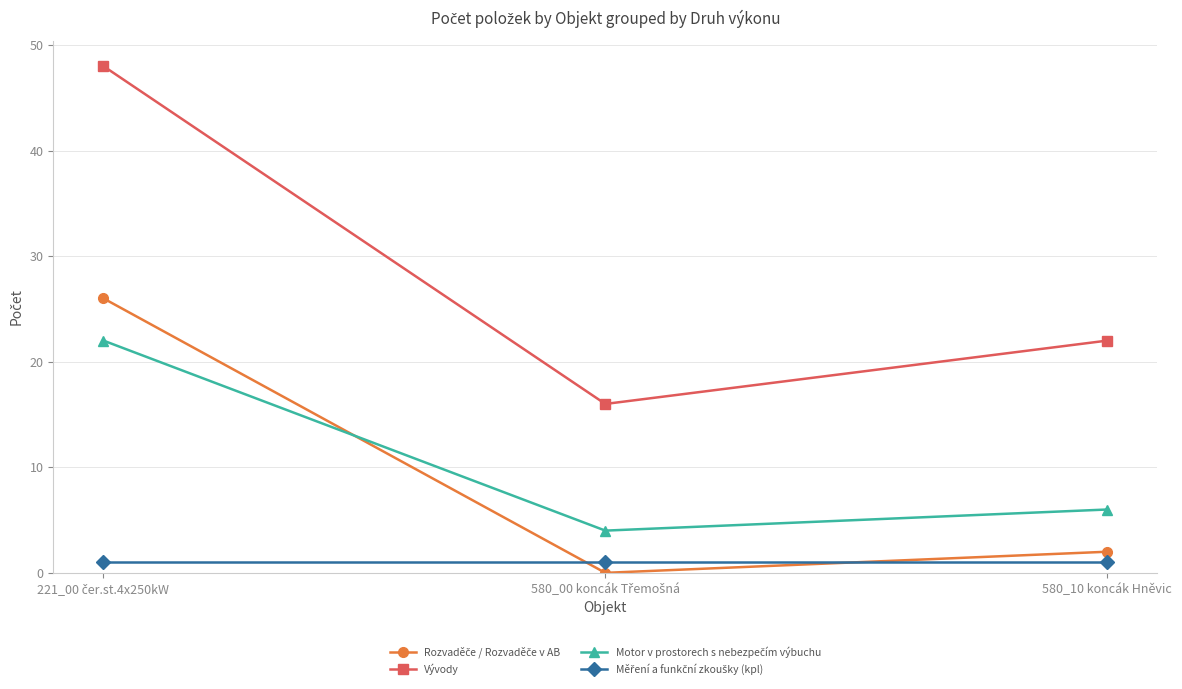

Which series has the largest range (max minus min)?

Vývody